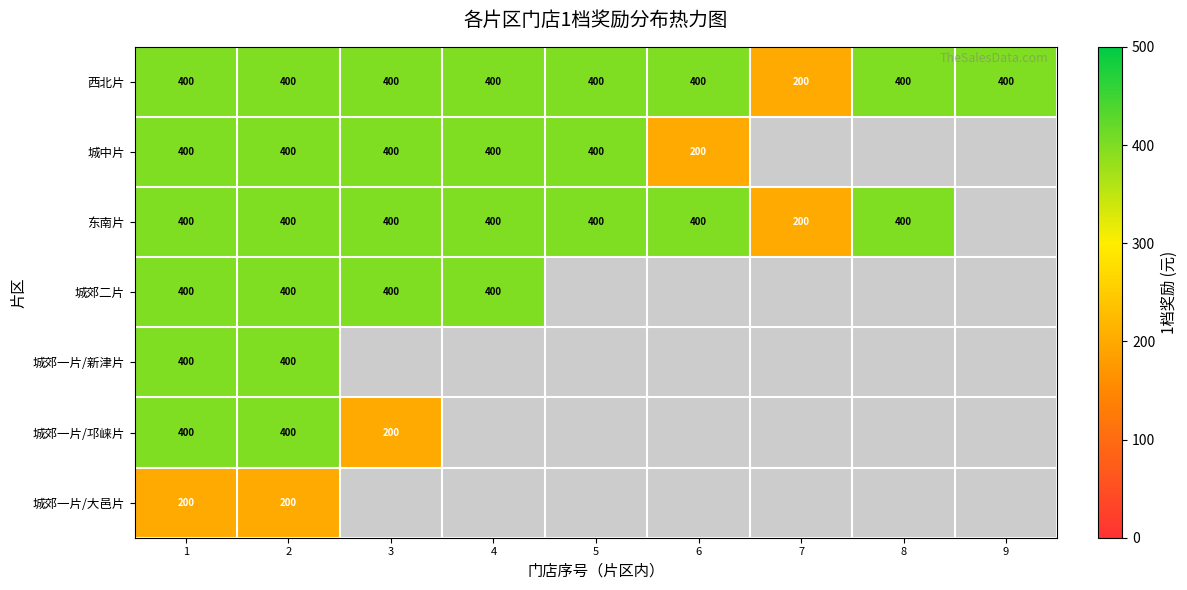

The 城郊二片 series shows 253.9 at 4. True or false?

False